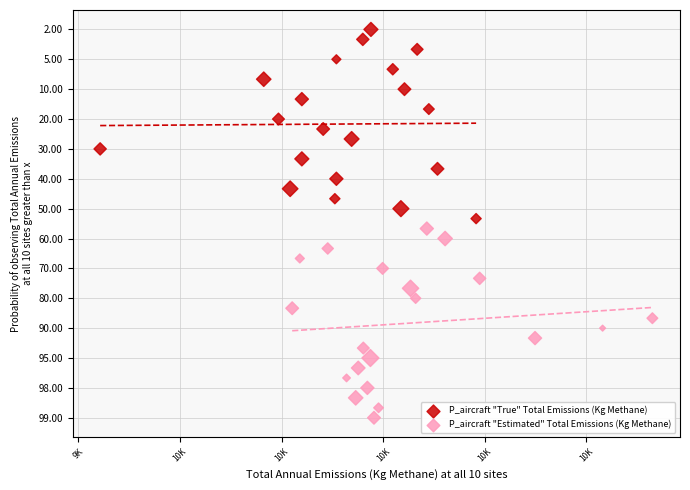

What are all the series names shown in the legend?

P_aircraft "True" Total Emissions (Kg Methane), P_aircraft "Estimated" Total Emissions (Kg Methane)